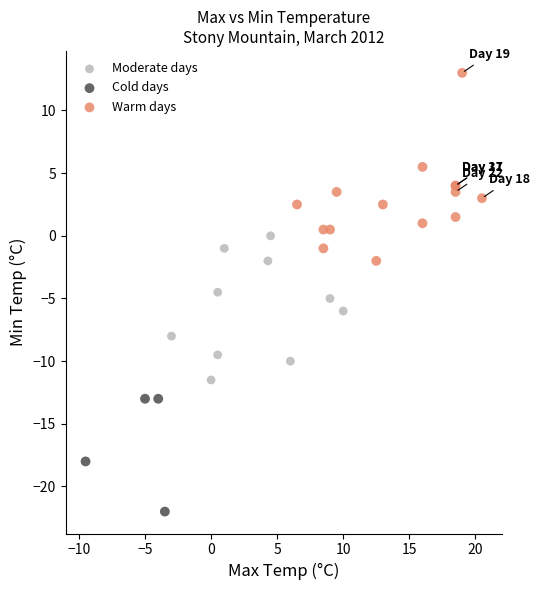

Which series reaches the minimum Y coordinate?

Cold days